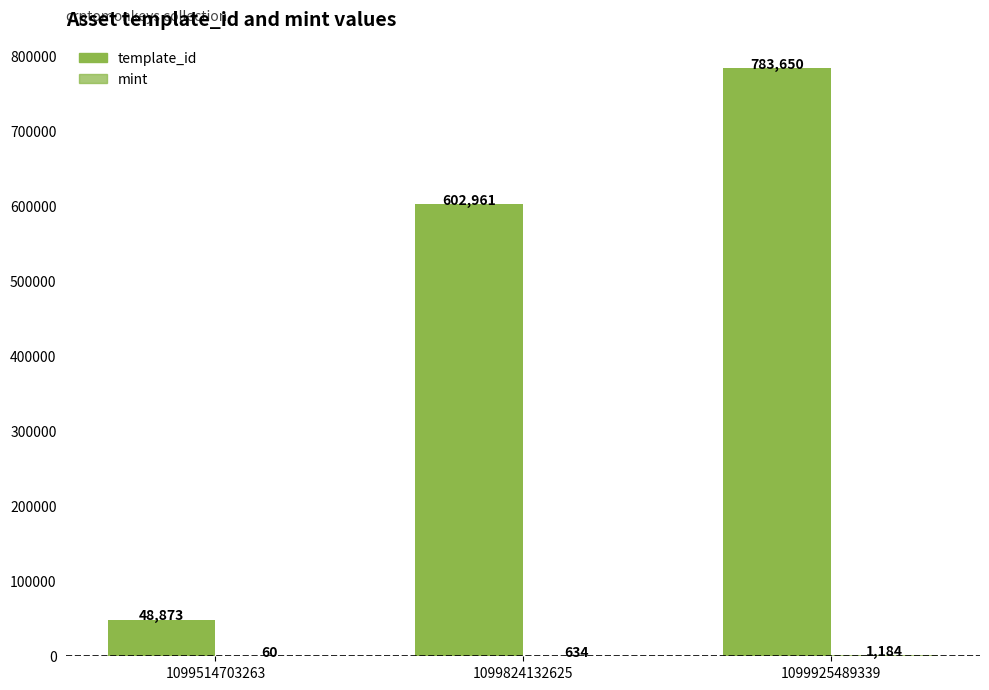

Rank the series by their maximum value, from lowest to highest.

mint, template_id